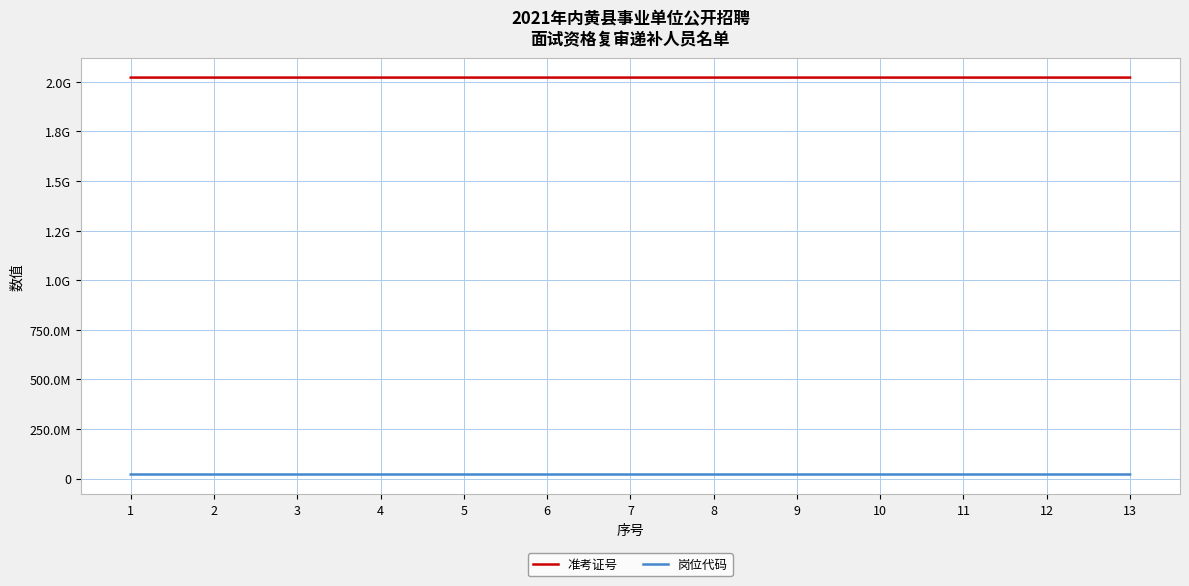

Does the chart have visible grid lines?

Yes